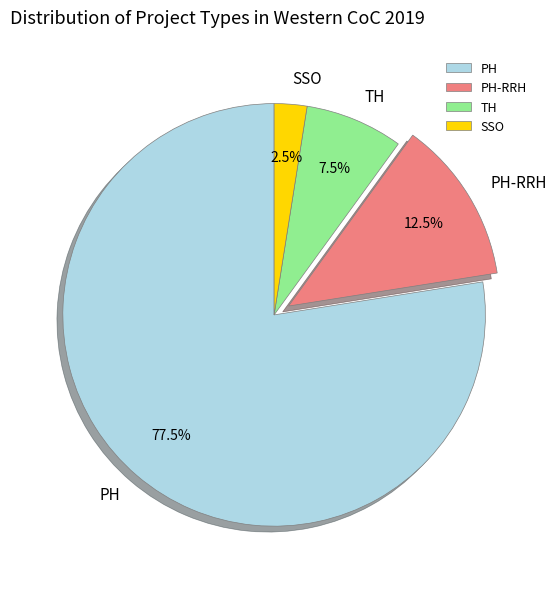

To the nearest percent, what is the difference between the PH-RRH and TH slice percentages?

5%